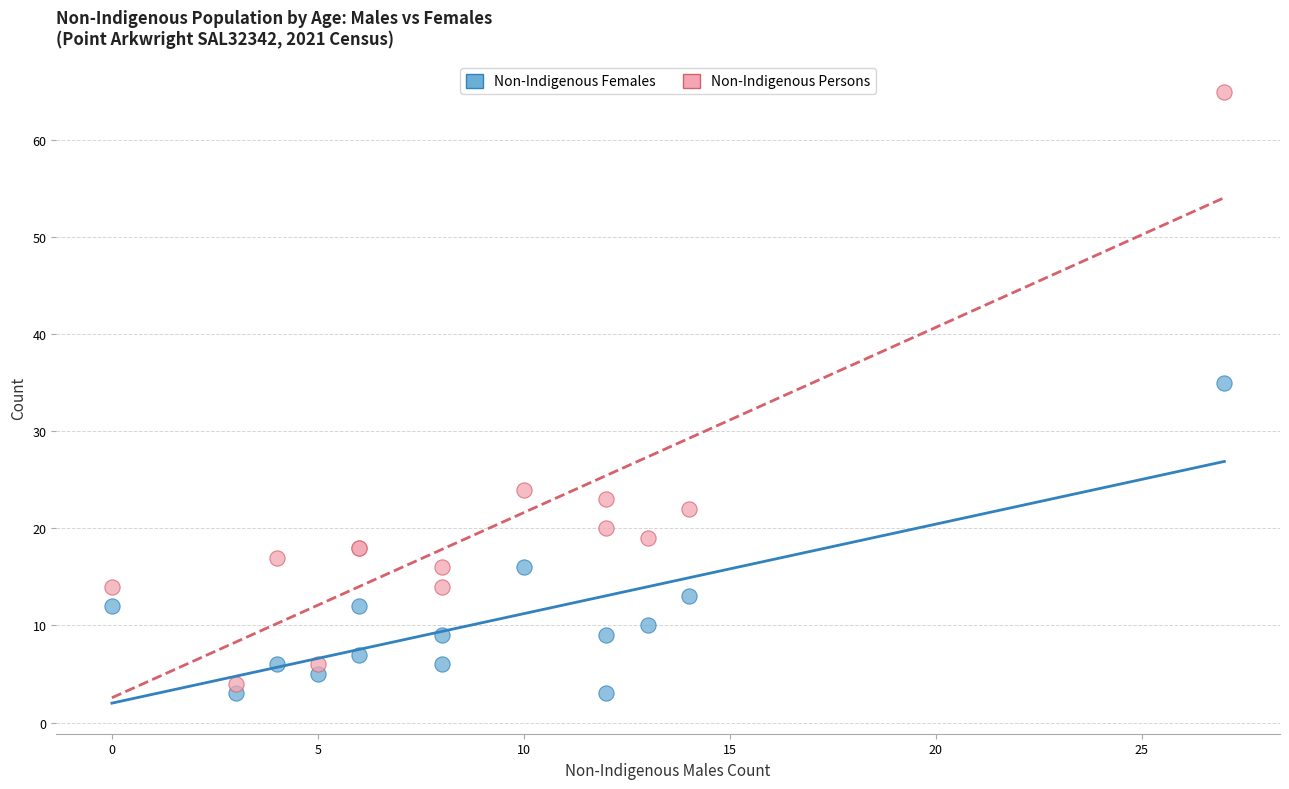

Which series reaches the minimum Y coordinate?

Non-Indigenous Females